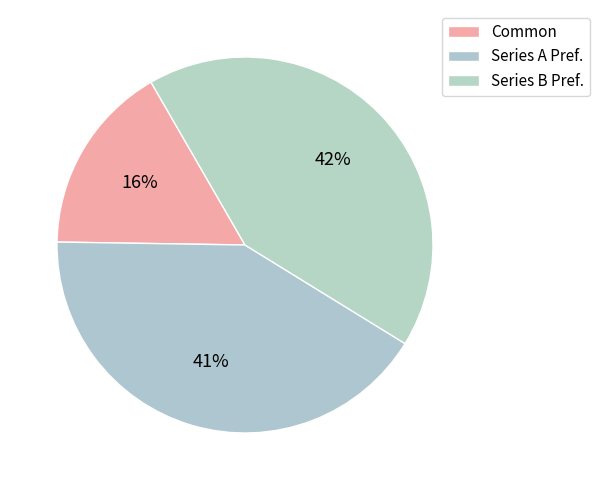

How many segments does this pie chart have?

3